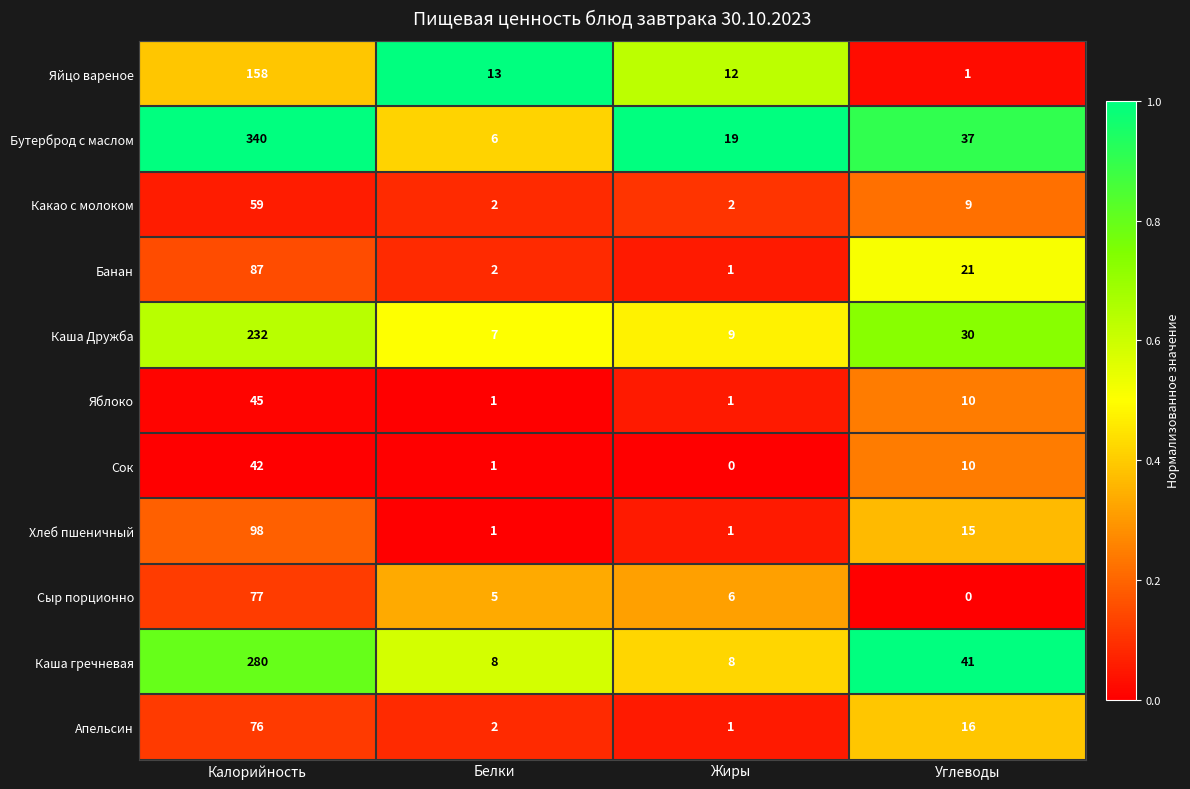

The Хлеб пшеничный series shows 22 at Углеводы. True or false?

False